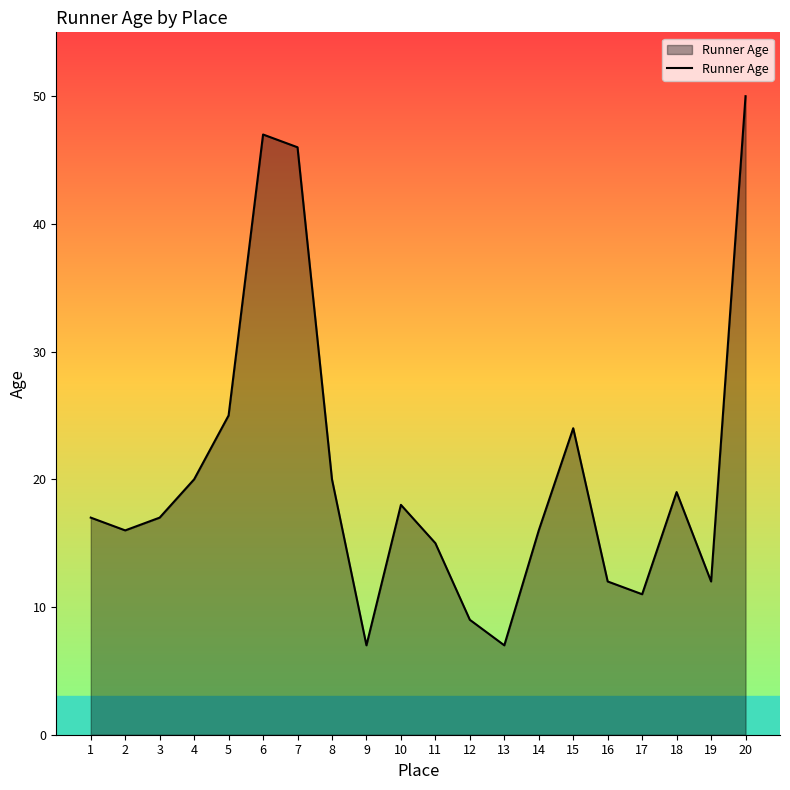

What is the difference between the maximum and minimum values?

43